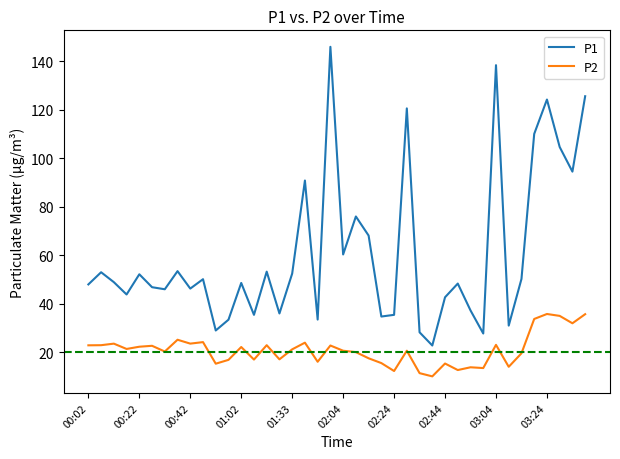

How many lines are shown in the chart?

2